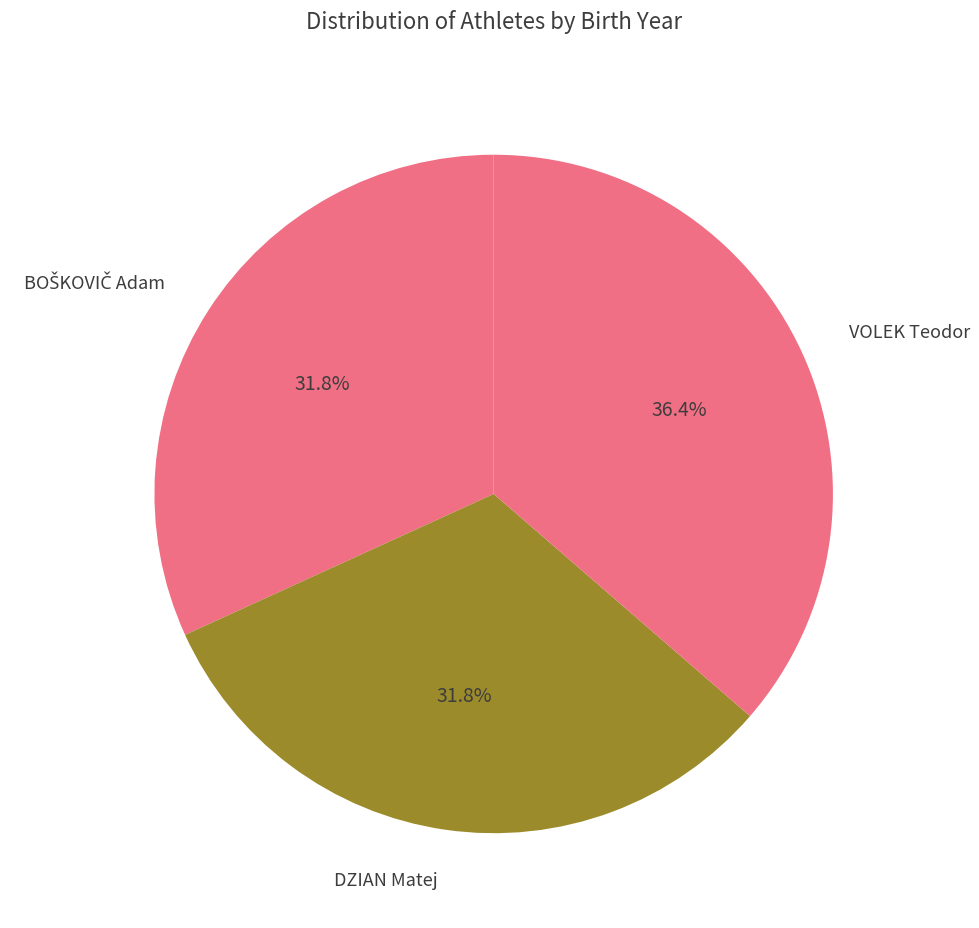

What percentage do VOLEK Teodor and DZIAN Matej together represent?

68.2%